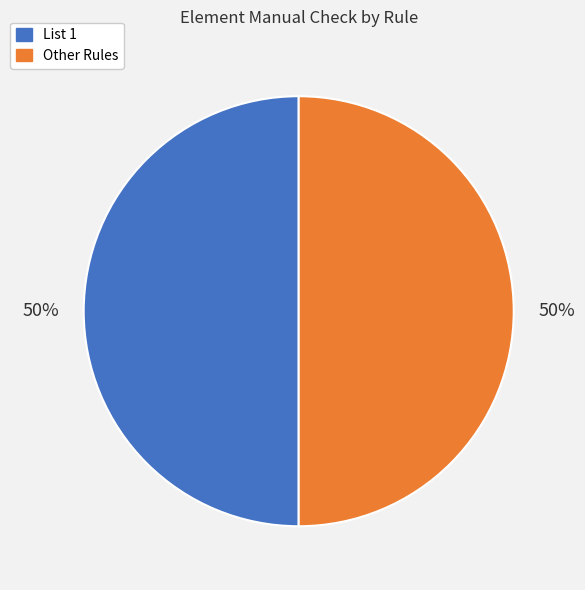

To the nearest percent, what is the average slice percentage?

50%